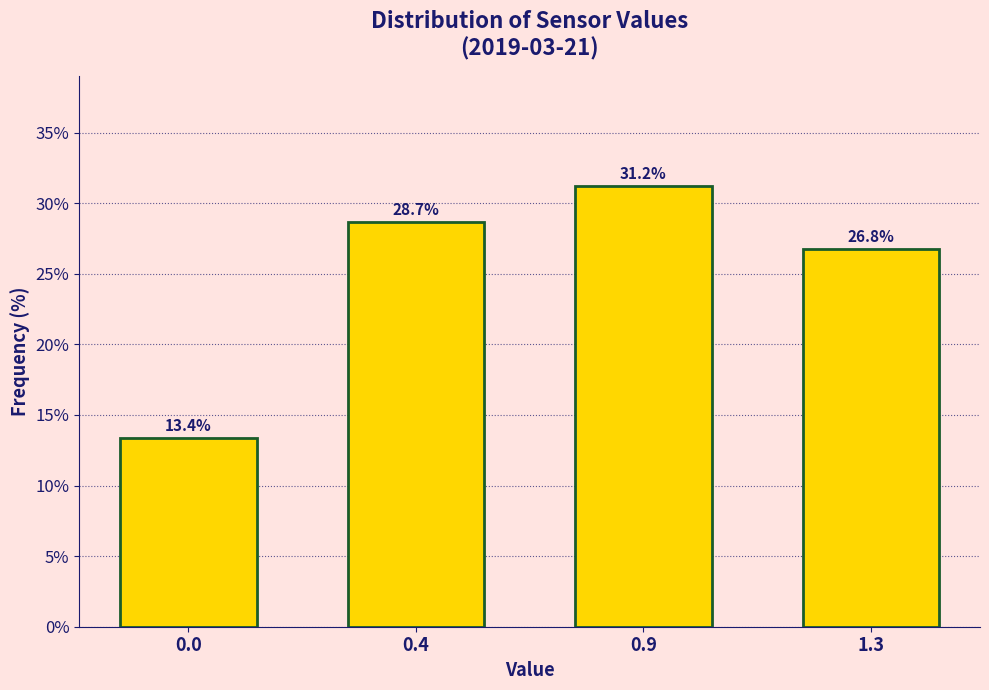

Reading left to right, extract all data points from this chart.

0.0=13.4	0.4=28.7	0.9=31.2	1.3=26.8